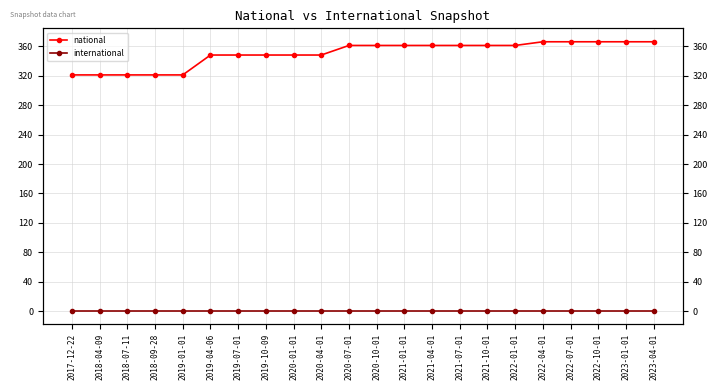

True or false: international has a value of 1 at 2023-01-01.

False